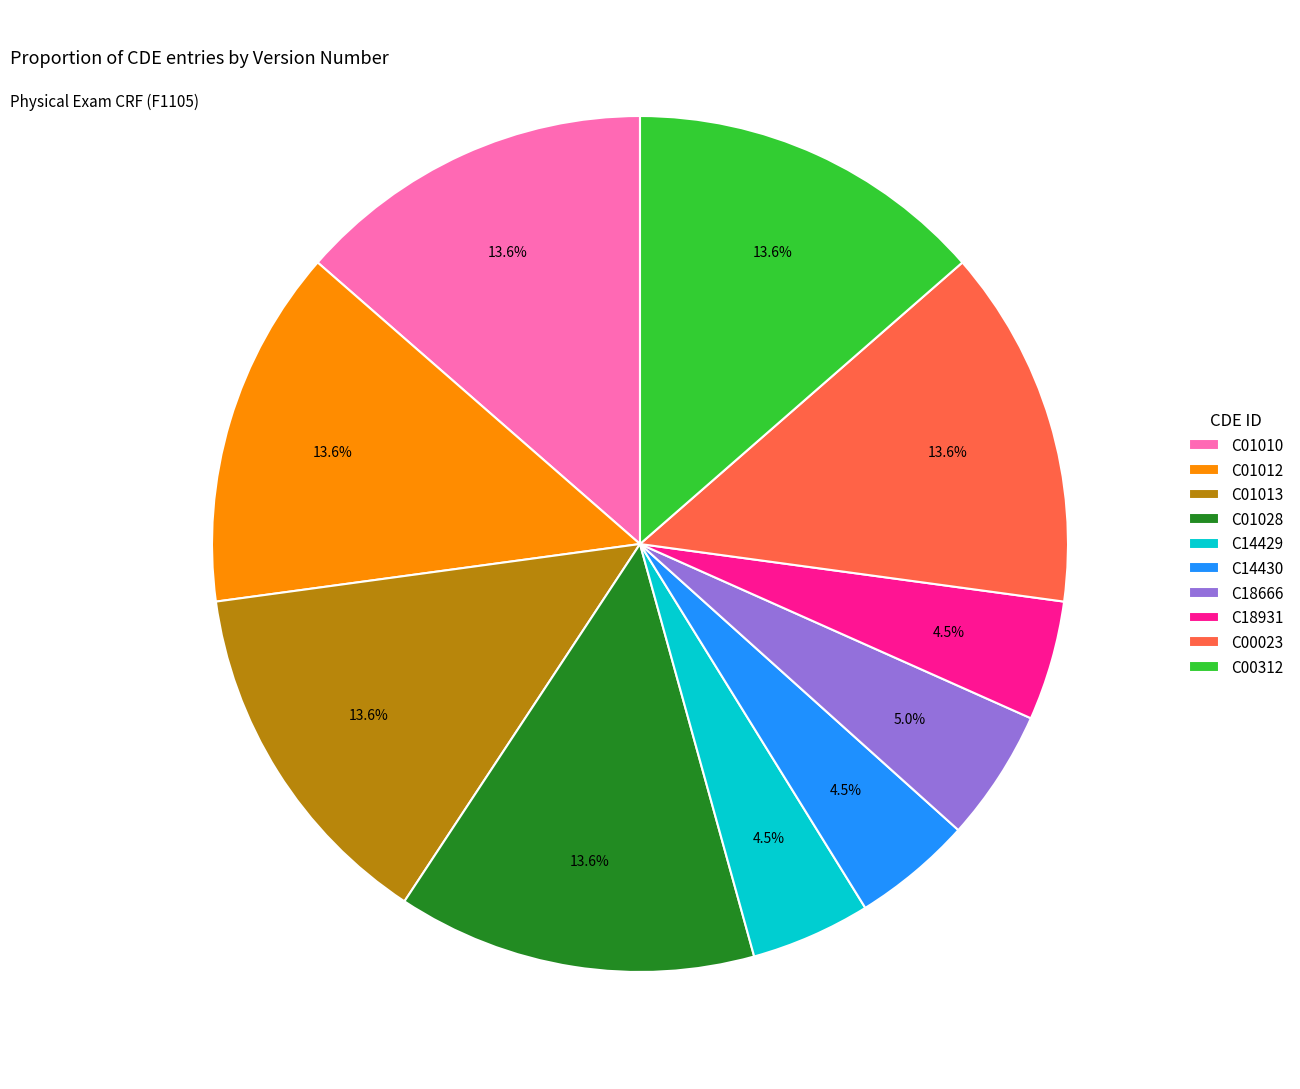

To the nearest percent, what percentage of the pie is C00023?

14%